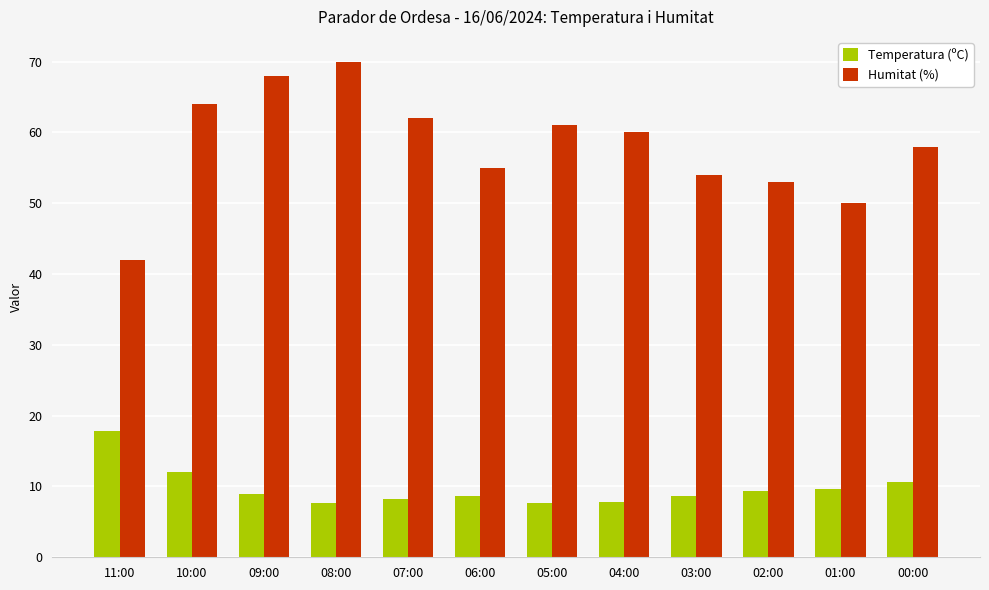

The Temperatura (ºC) series shows 7.6 at 08:00. True or false?

True